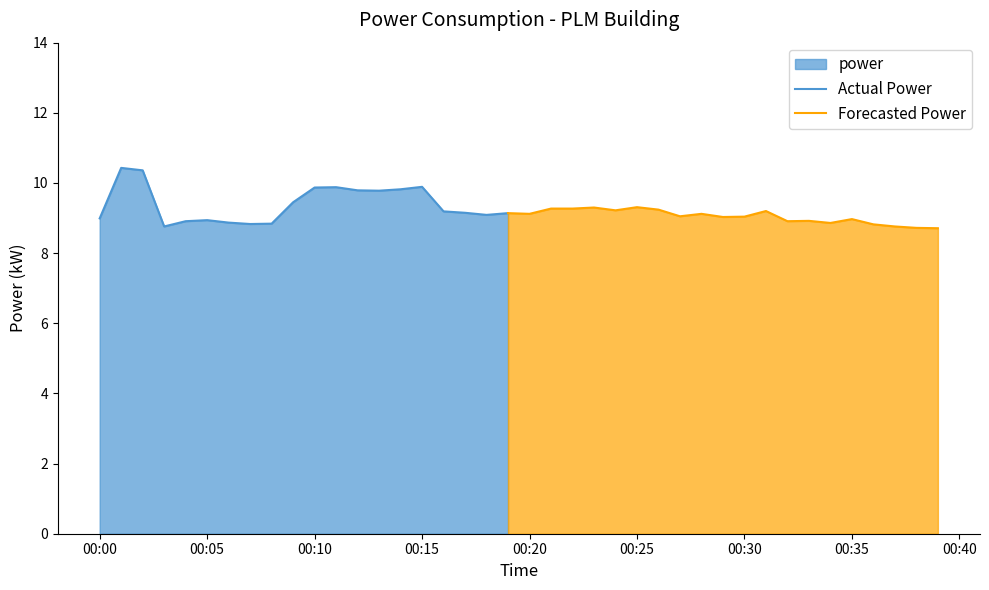

Does the chart have visible grid lines?

No